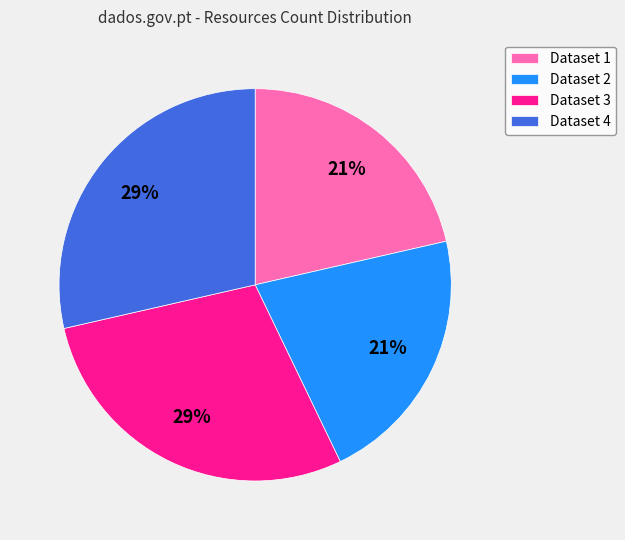

To the nearest percent, what is the combined percentage of Dataset 2 and Dataset 4?

50%